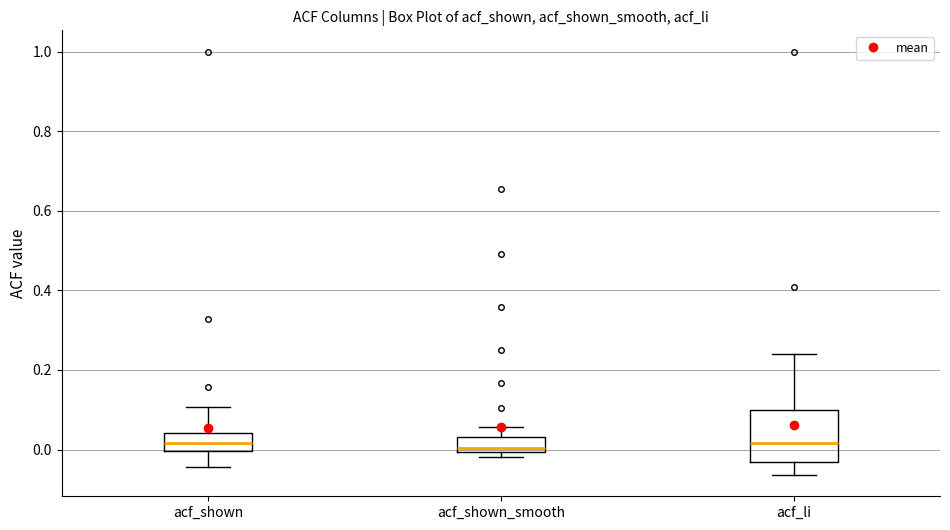

Reading left to right, transcribe this box plot: for each box, give where its median line is, the range the box spans, and where its two whiskers end, as read against the y-axis. The values are not printed on the chart, so give them approximately, as read against the axis.

acf_shown: median 0.02, box 0.00 to 0.04, whiskers -0.04 to 0.10
acf_shown_smooth: median 0.00 (just above the box's lower edge), box 0.00 to 0.04, whiskers -0.02 to 0.06
acf_li: median 0.02, box -0.04 to 0.10, whiskers -0.06 to 0.24